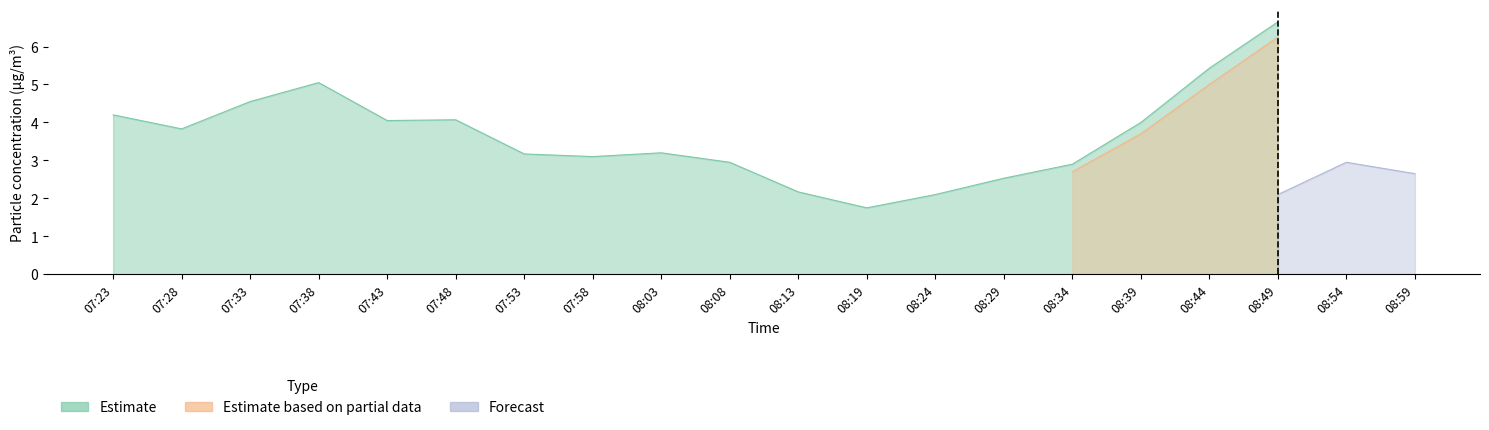

How many interior local valleys does the SDS_P1 series have?

4